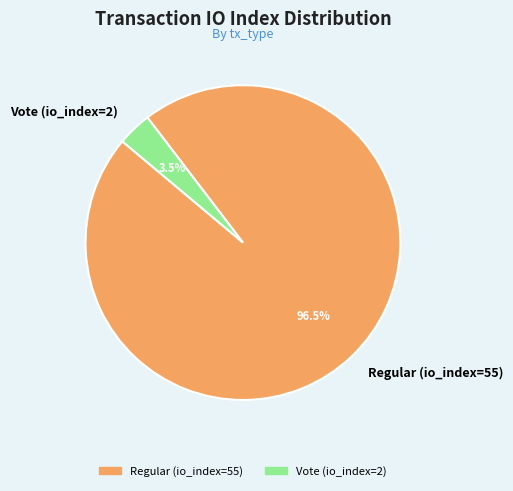

What portion of the pie excludes Vote (io_index=2)?

96.5%